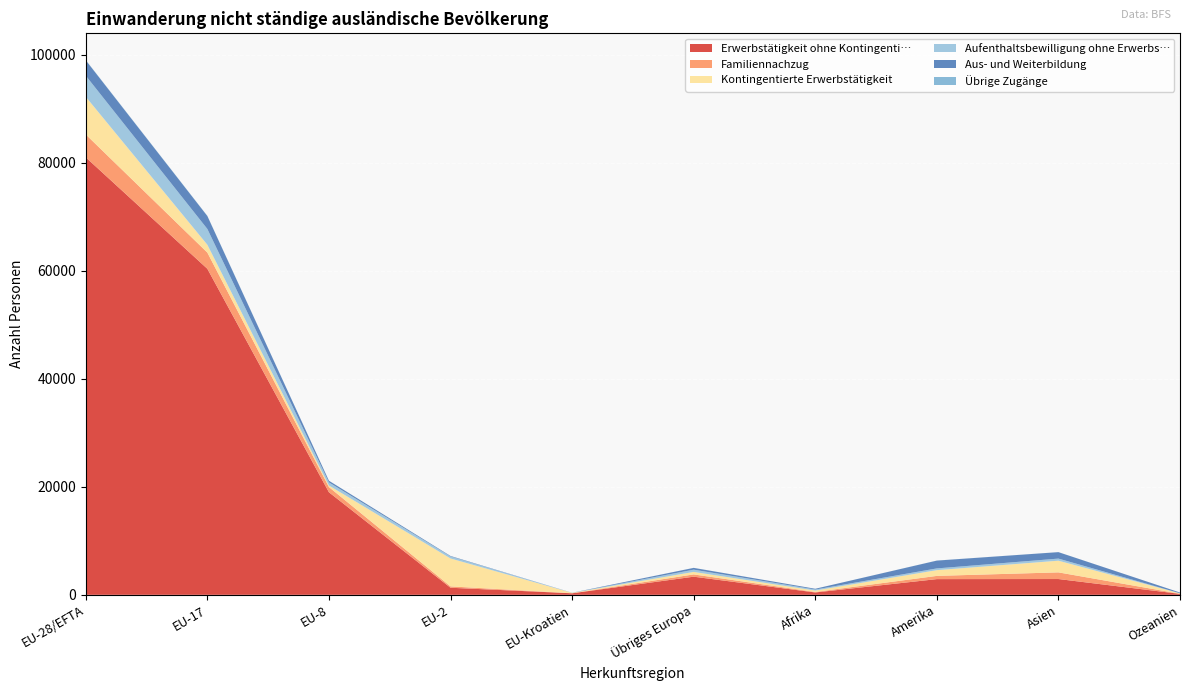

Reading left to right, what are all the values shown in this chart?

Erwerbstätigkeit ohne Kontingenti…: 80980	60348	18982	1309	282	3355	435	2905	2922	171
Familiennachzug: 4233	2999	967	251	12	420	97	598	1232	23
Kontingentierte Erwerbstätigkeit: 6976	1450	284	5168	68	462	257	1063	2162	73
Aufenthaltsbewilligung ohne Erwerbs…: 3906	2926	578	380	7	416	187	321	388	19
Aus- und Weiterbildung: 2849	2393	300	83	13	332	144	1447	1196	135
Übrige Zugänge: 40	30	8	1	1	7	1	9	4	0